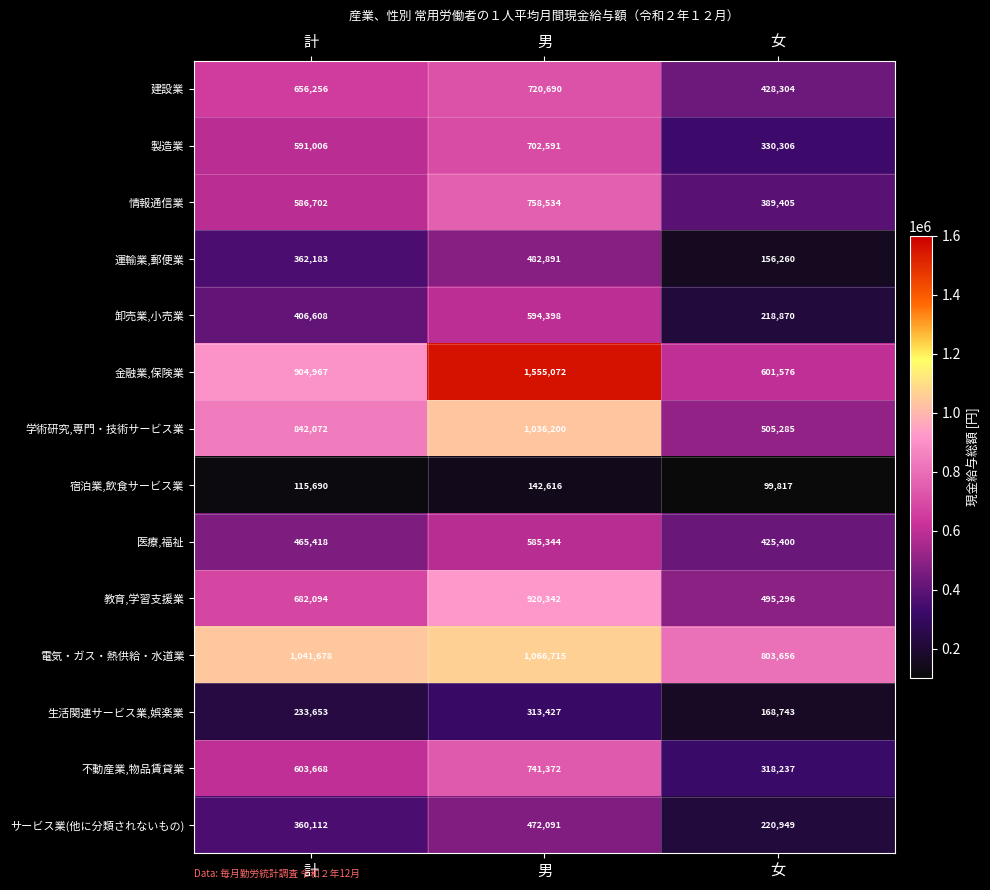

The 卸売業,小売業 series shows 547441 at 計. True or false?

False